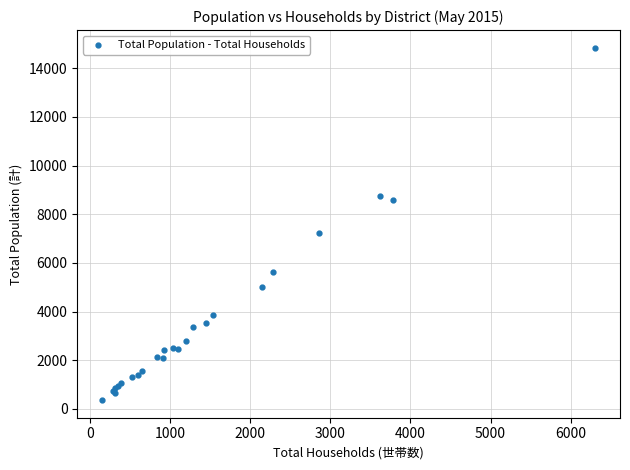

What Y value in the scatter plot is closest to 7603?

7223